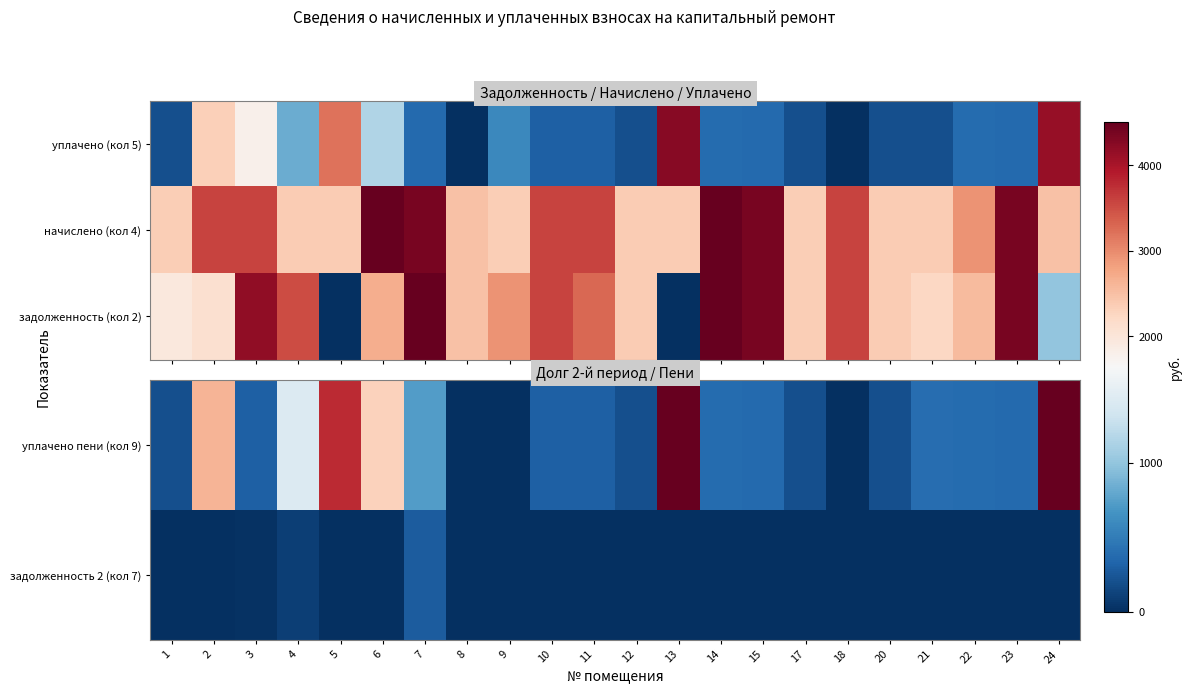

Which category has the highest value in the задолженность (кол 2) series?

7